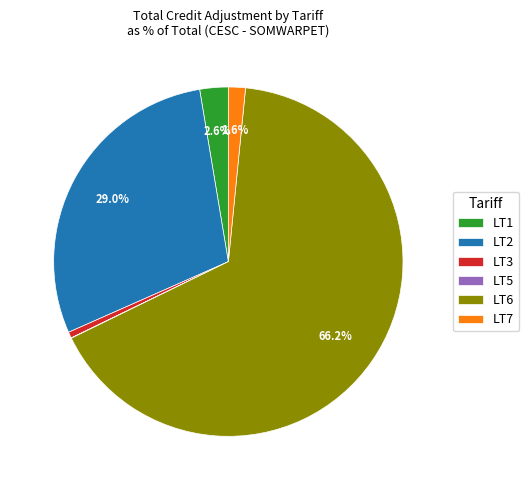

To the nearest percent, what is the combined percentage of LT2 and LT6?

95%